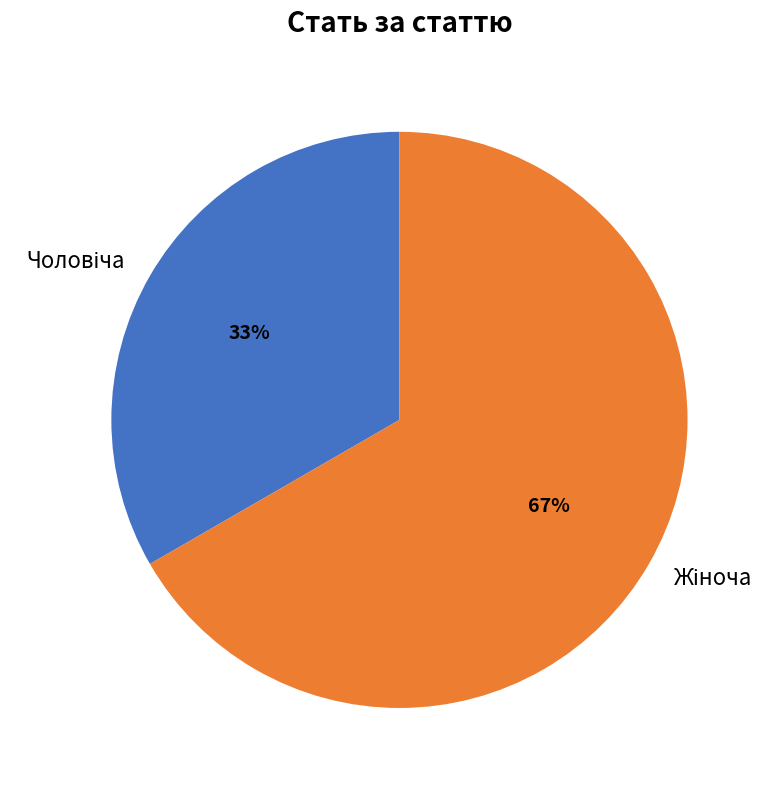

To the nearest percent, what is the average slice percentage?

50%